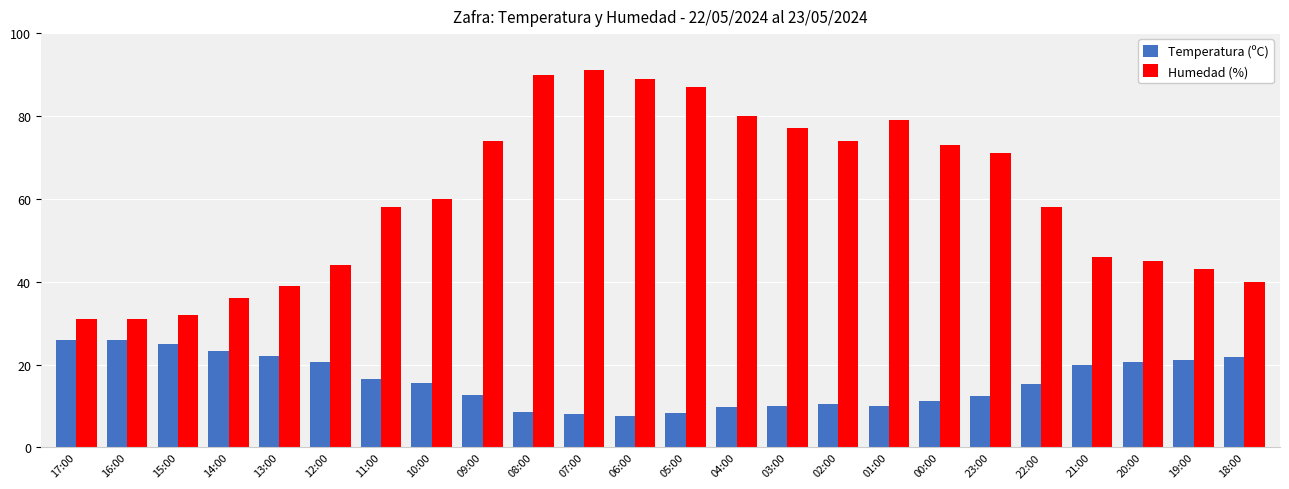

How many bars are there in each group?

2